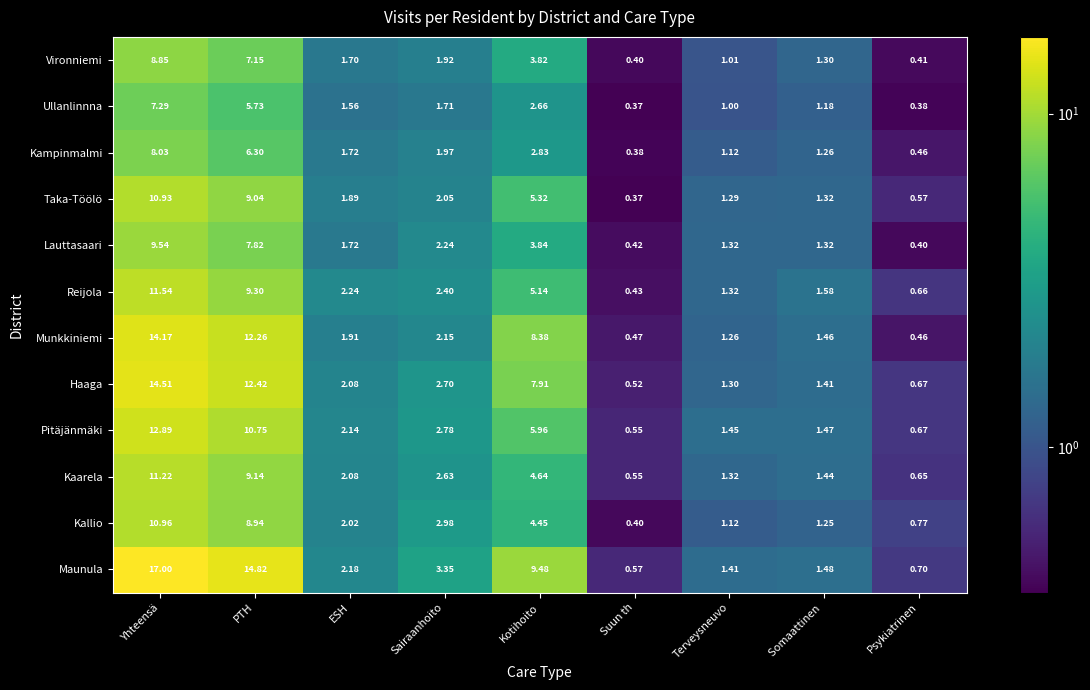

Which series has the largest range (max minus min)?

Maunula